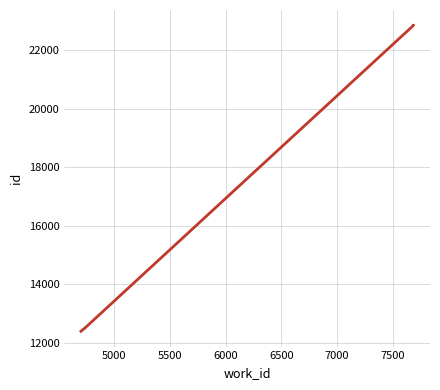

What is the minimum value shown in the chart?

12399